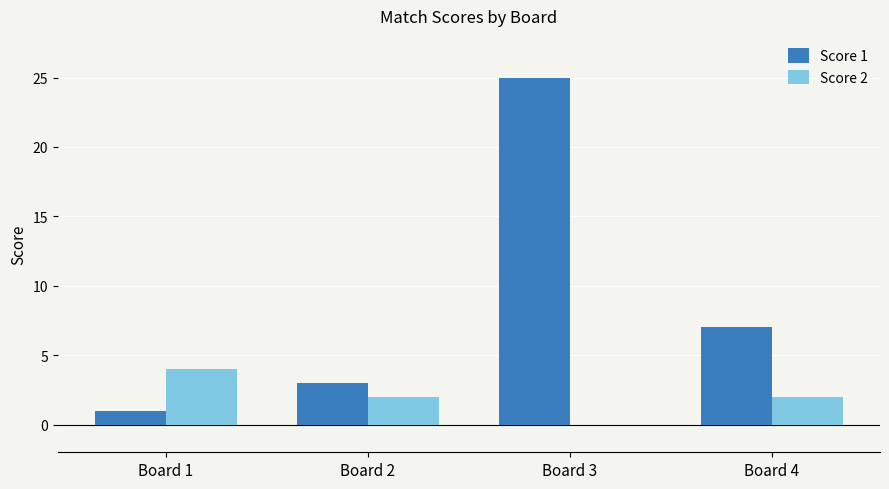

Is the value of Score 2 at Board 4 greater than the value of Score 1 at Board 3?

No